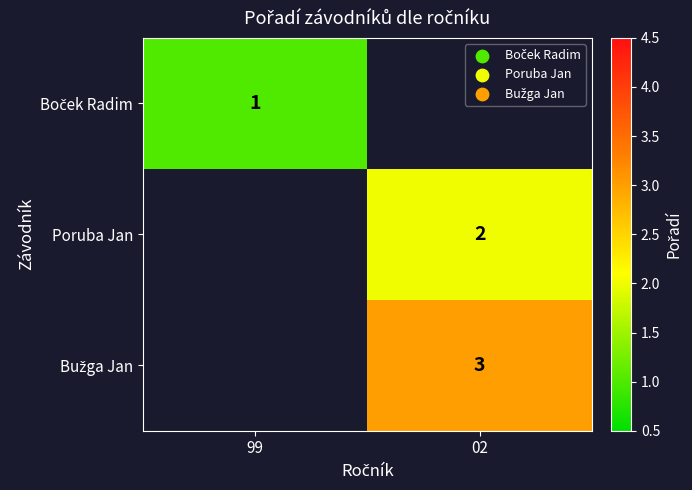

The Poruba Jan series shows 2 at 02. True or false?

True